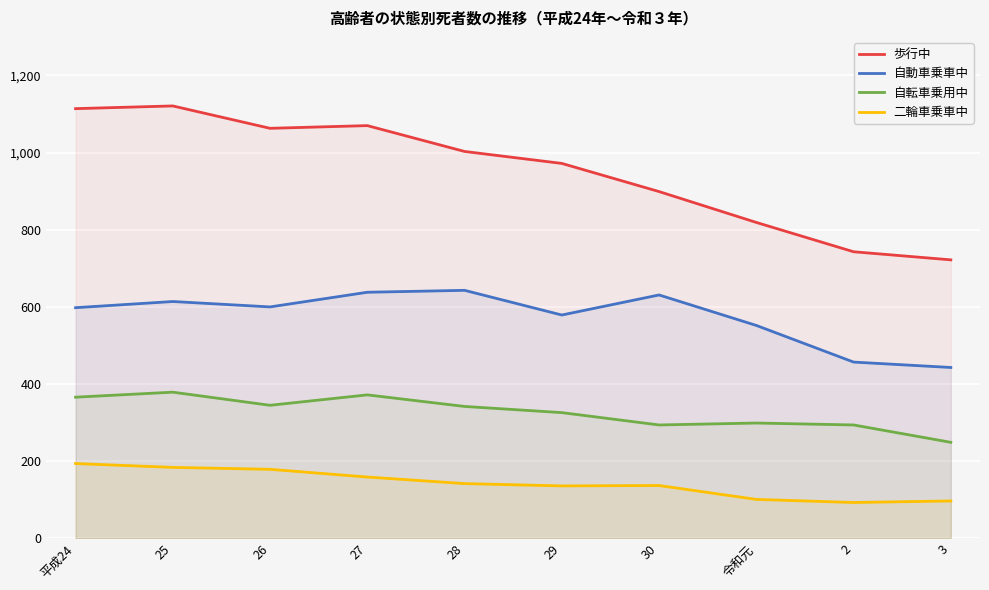

What is the sum of all 自動車乗車中 values?

5755